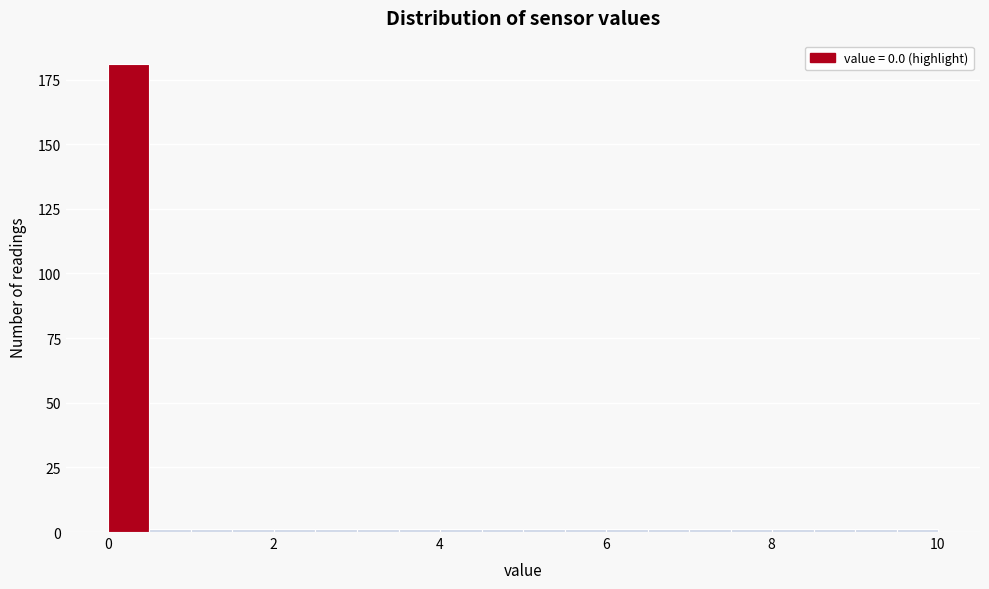

Around what value on the x-axis is the tallest bar? Give the approximate position of its centre, as read against the axis.

0.2